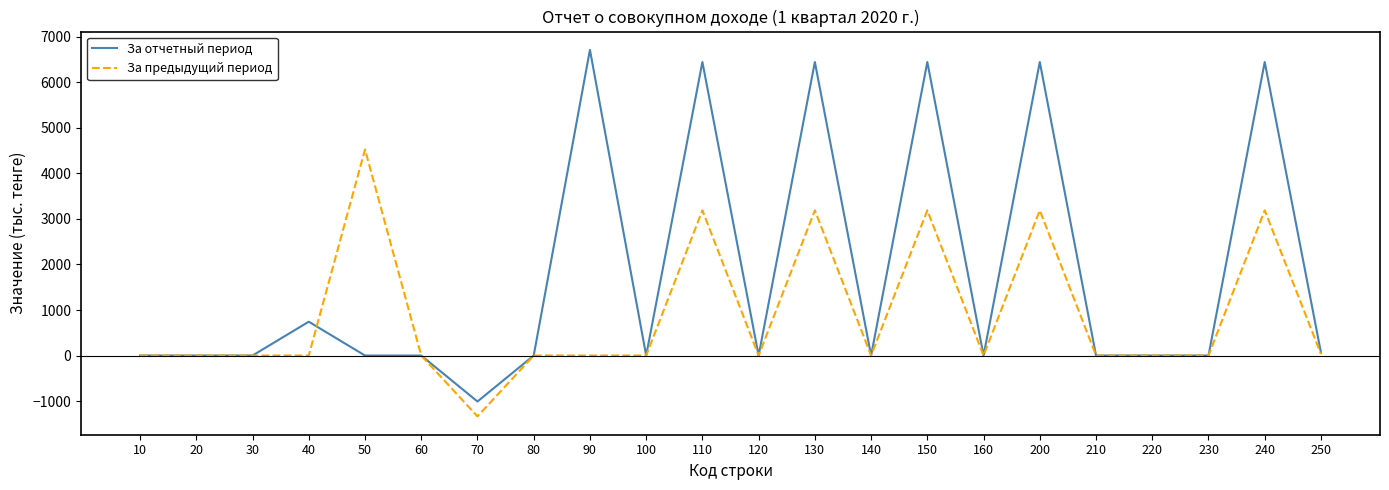

Which series has the widest spread of values?

За отчетный период